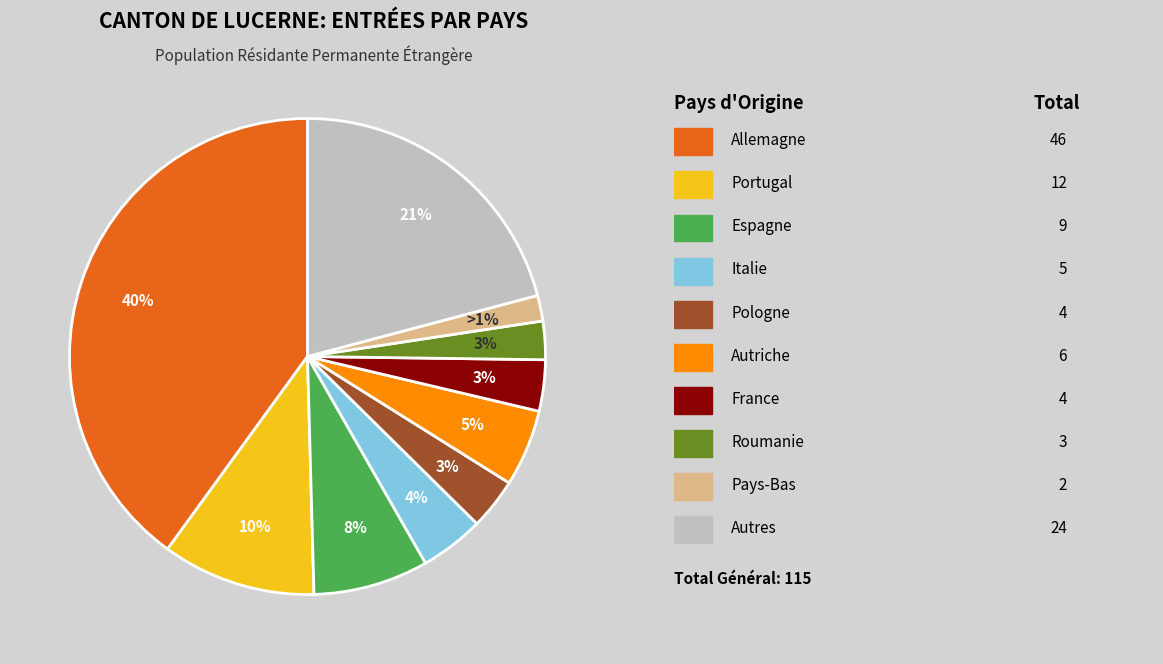

Is the sum of Pologne and Espagne greater than half?

No